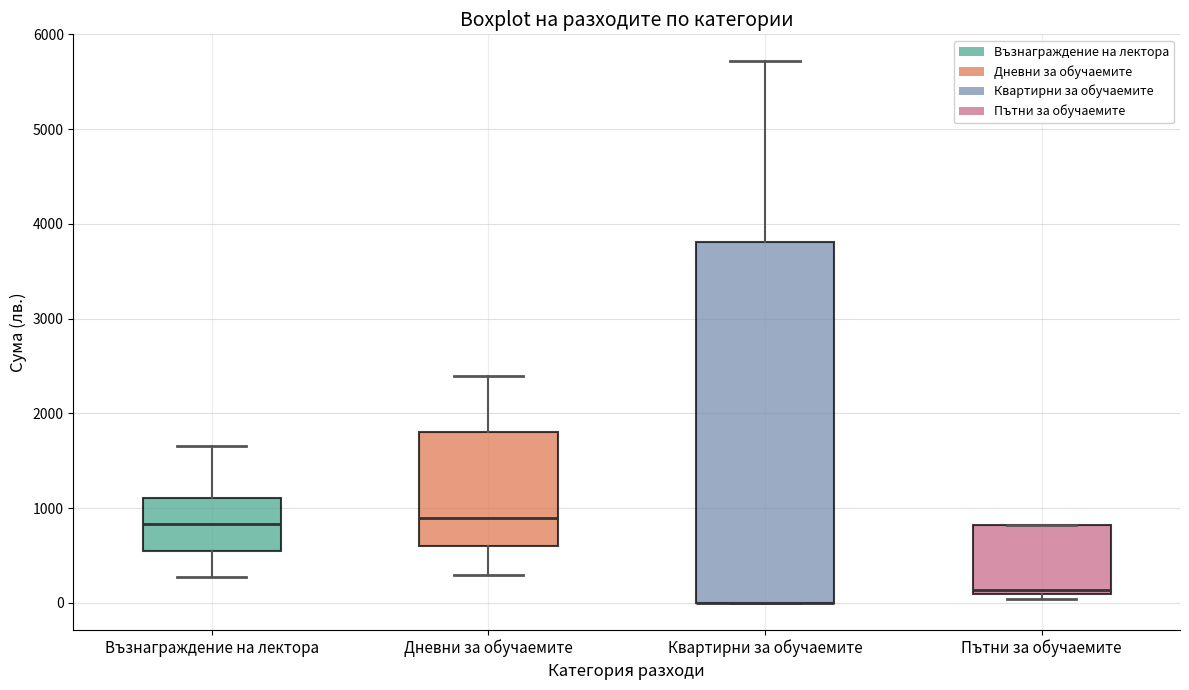

Which box is the tallest, from its lower edge to its upper edge?

Квартирни за обучаемите